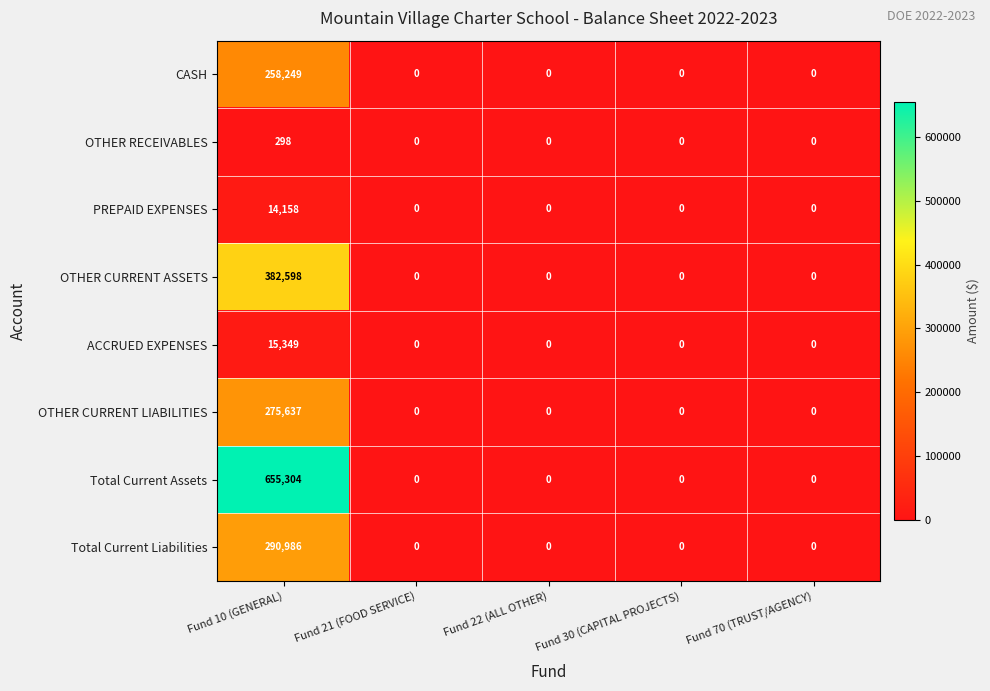

List the series in order of their peak value, lowest first.

OTHER RECEIVABLES, PREPAID EXPENSES, ACCRUED EXPENSES, CASH, OTHER CURRENT LIABILITIES, Total Current Liabilities, OTHER CURRENT ASSETS, Total Current Assets